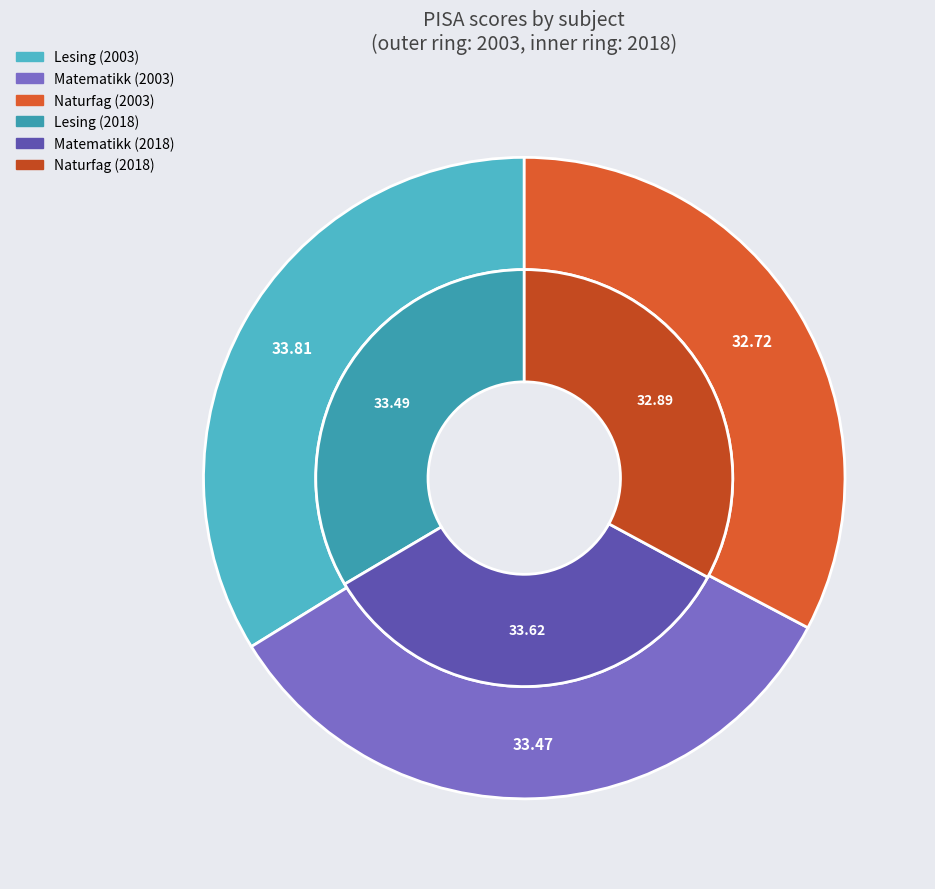

Rank the series by their average value, from highest to lowest.

values_2018, values_2003